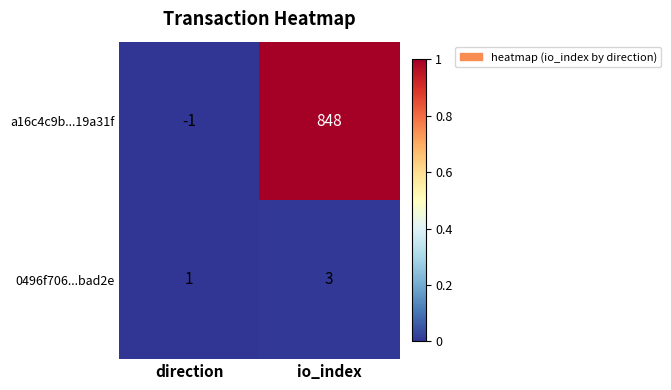

Which series has the widest spread of values?

a16c4c9b...19a31f